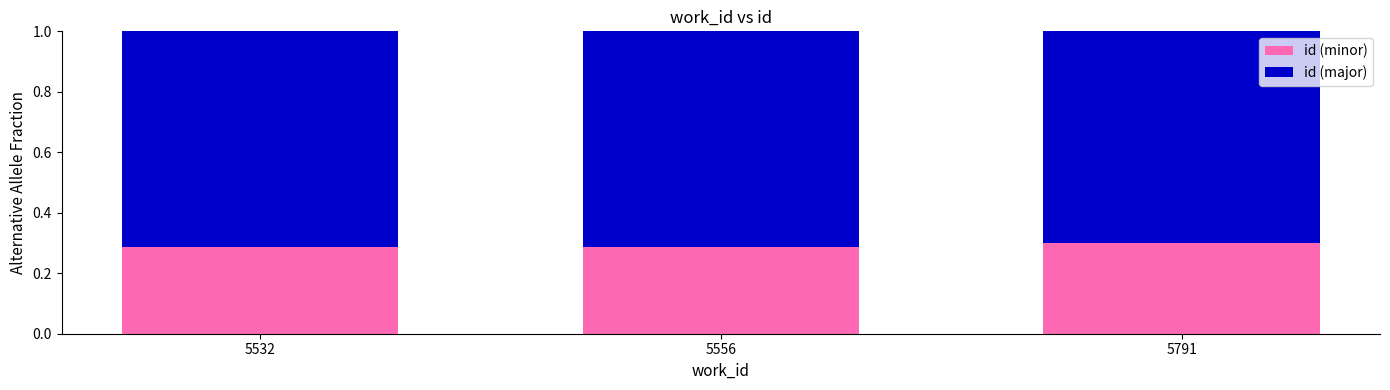

What is the sum of all id (minor) values?

0.9